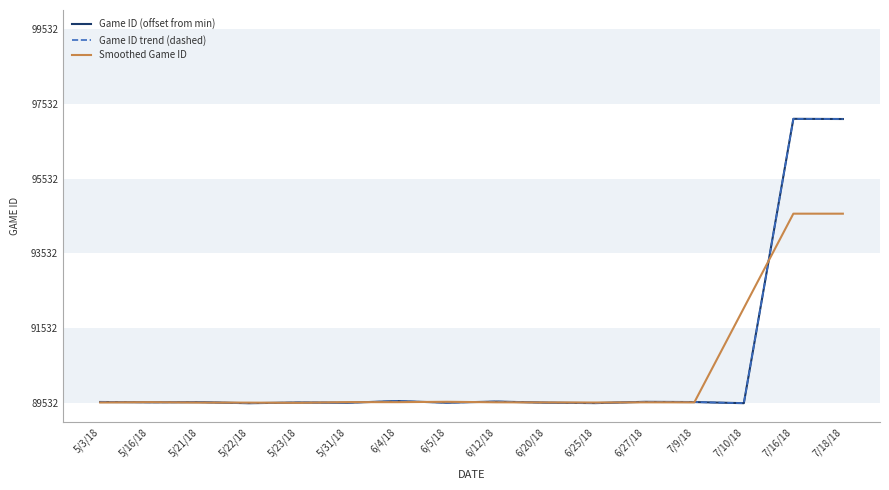

Where do Game ID (offset from min) and Smoothed Game ID first cross each other?

5/3/18 and 5/16/18